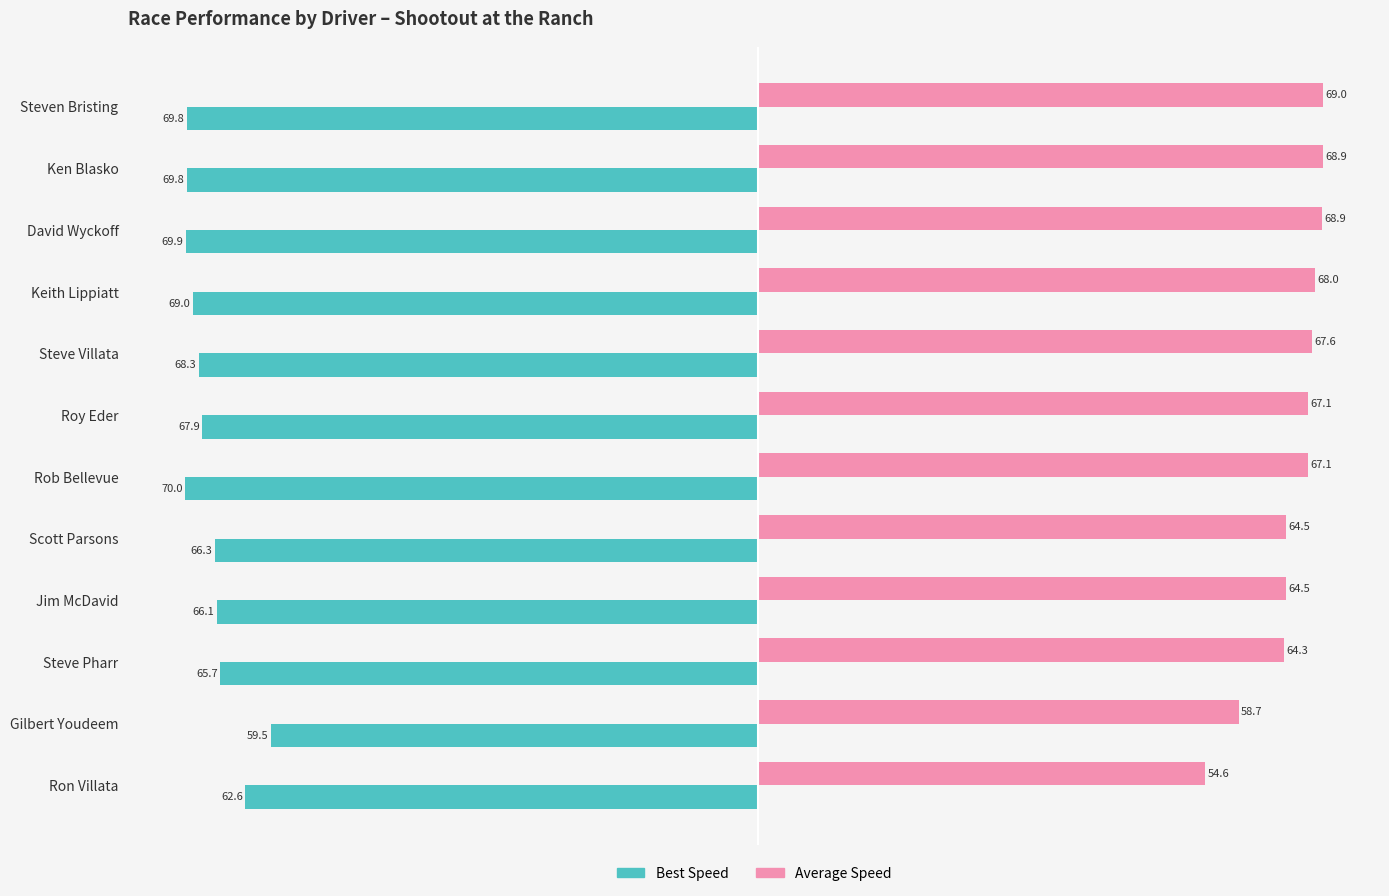

How many data points in Best Speed are above -67?

5